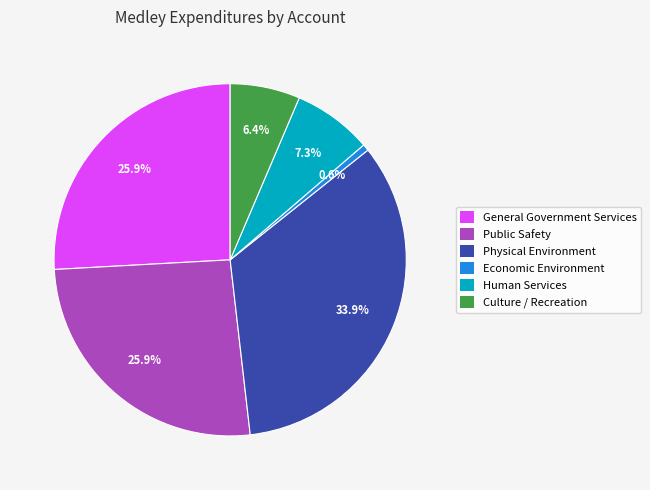

Between General Government Services and Economic Environment, which is larger?

General Government Services